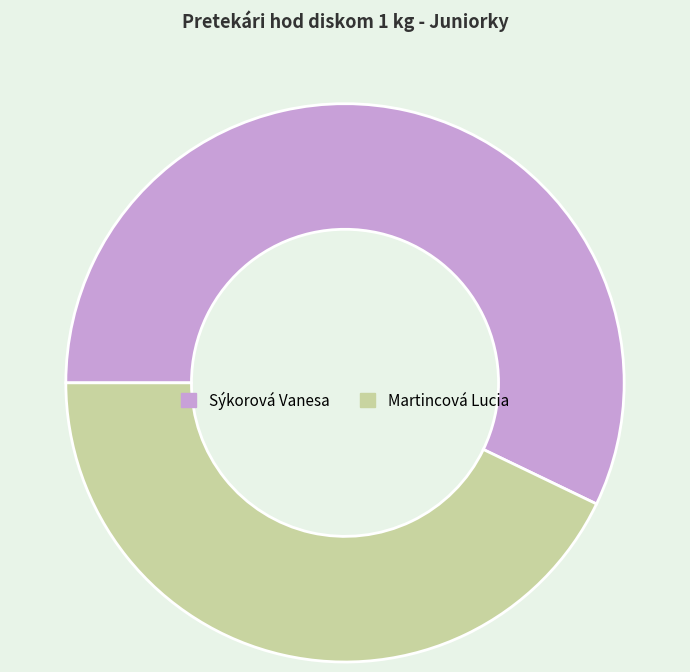

Is it true that Martincová Lucia is 30% of the pie?

False